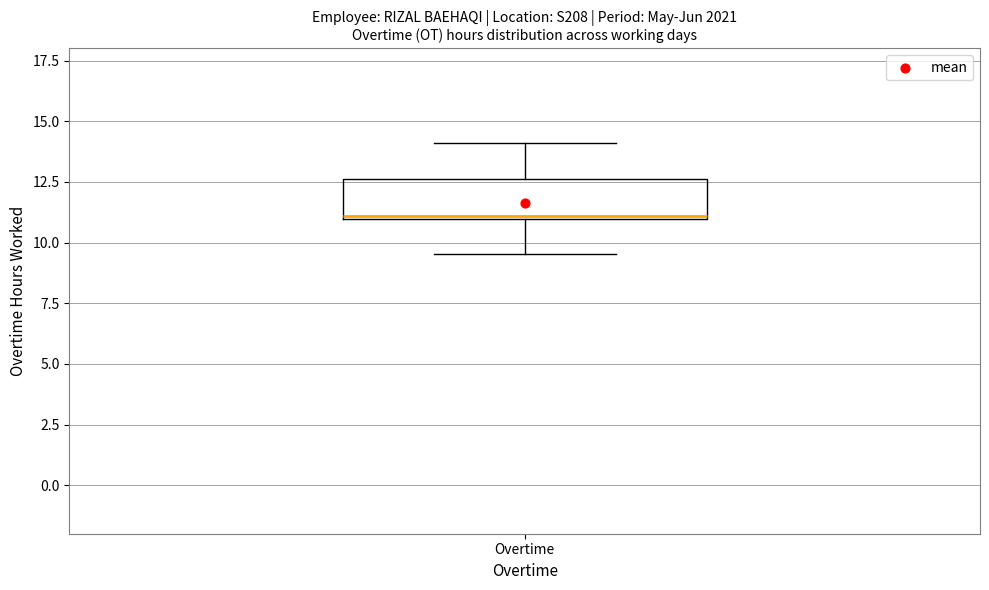

Where does the lower whisker of the box for Overtime end on the y-axis? The values are not printed on the chart, so give them approximately, as read against the axis.

9.5